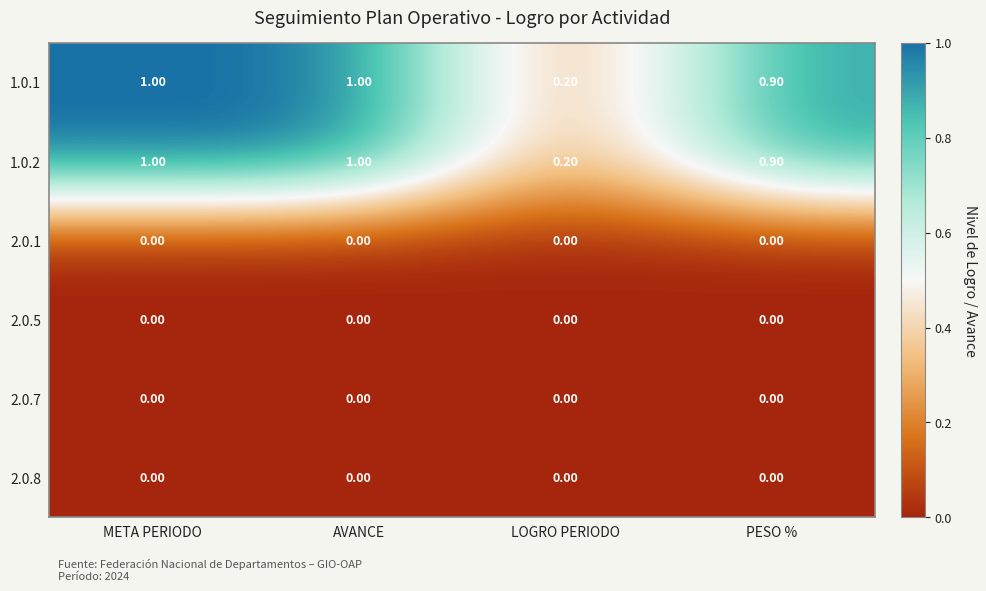

What is the spread (max minus min) of values at META PERIODO?

1.0